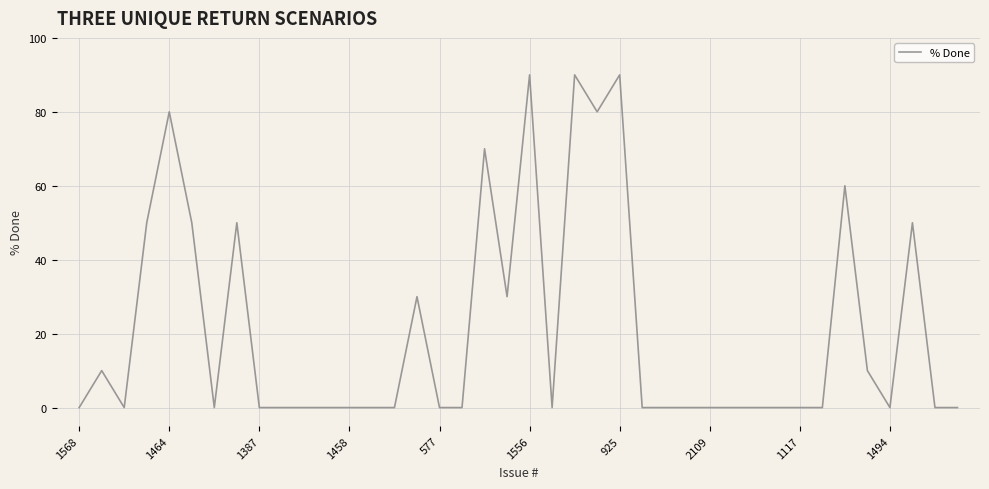

What is the maximum value shown in the chart?

90